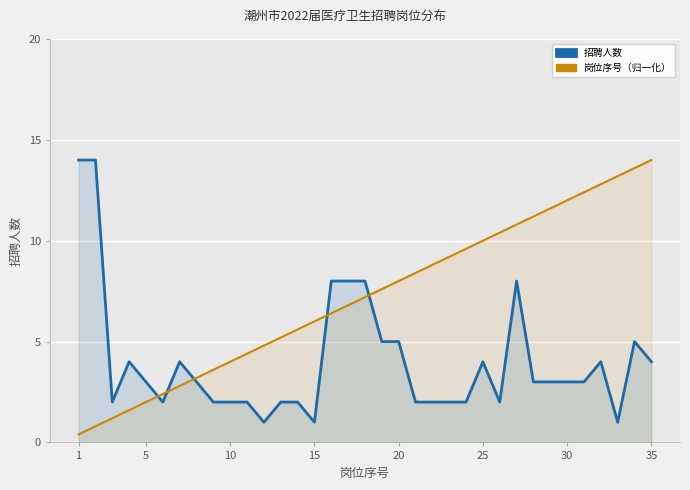

True or false: 招聘人数 has a value of 5.0 at 20.

True